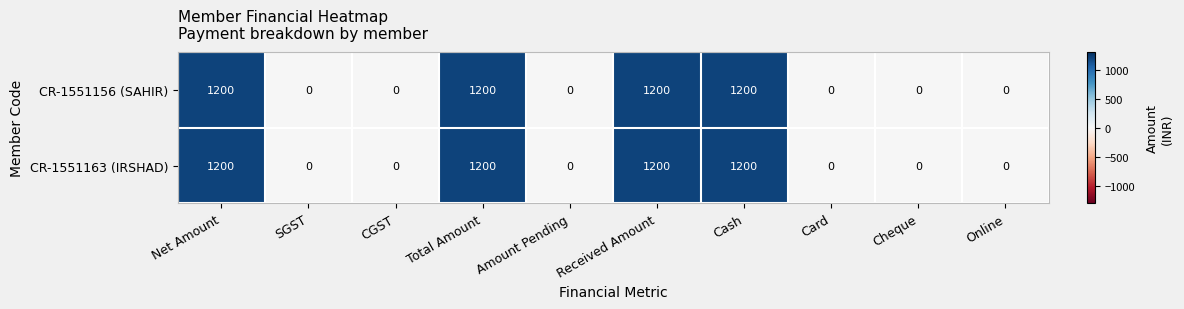

True or false: CR-1551156 (SAHIR) has a value of 1200 at Total Amount.

True